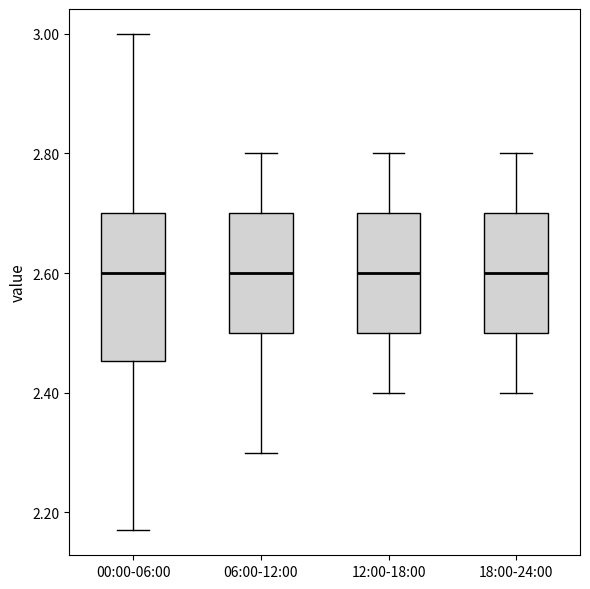

Which box is the tallest, from its lower edge to its upper edge?

00:00-06:00